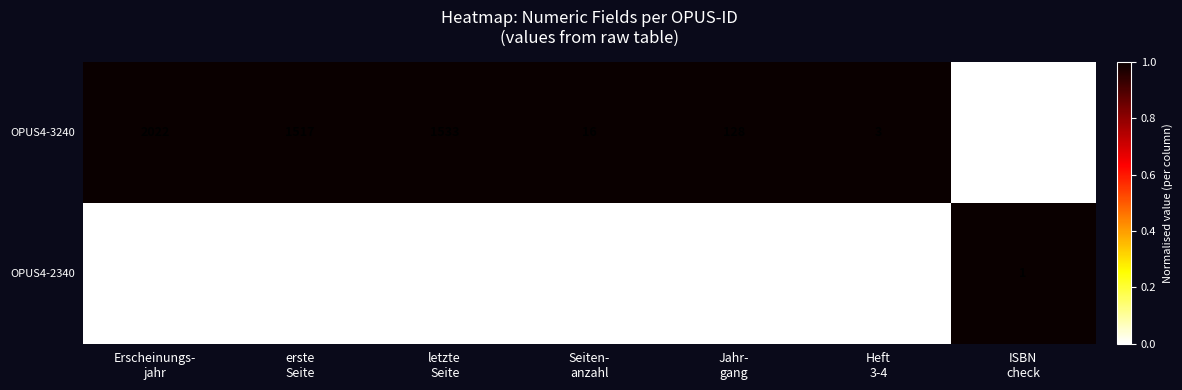

Rank the series by their average value, from lowest to highest.

OPUS4-2340, OPUS4-3240